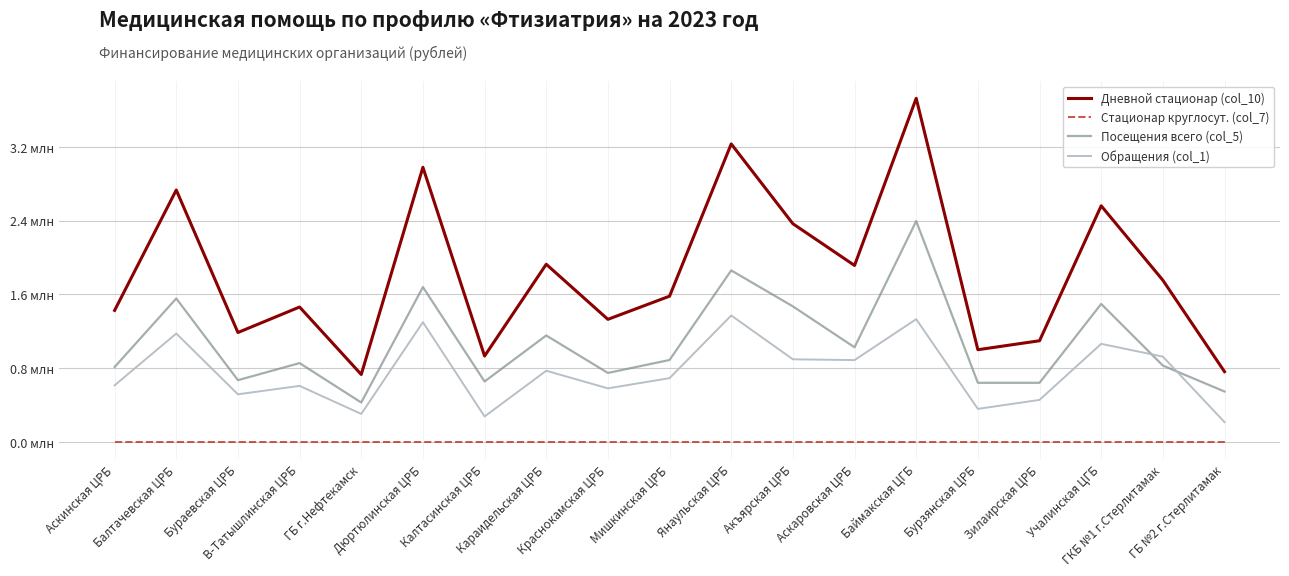

What are all the series names shown in the legend?

Дневной стационар (col_10), Стационар круглосут. (col_7), Посещения всего (col_5), Обращения (col_1)